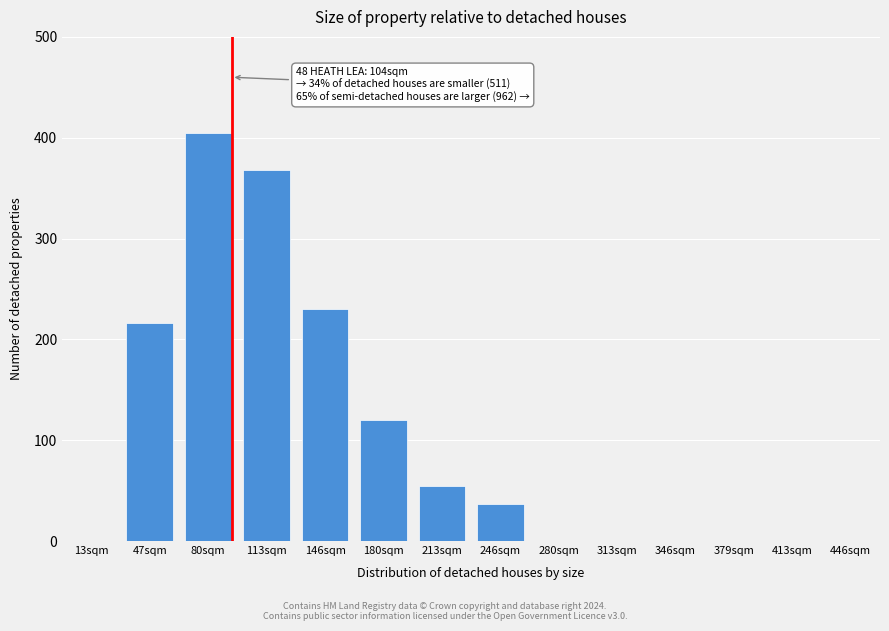

Reading left to right, list all the values displayed in this chart.

13sqm=0	47sqm=216	80sqm=405	113sqm=368	146sqm=230	180sqm=120	213sqm=55	246sqm=37	280sqm=0	313sqm=0	346sqm=0	379sqm=0	413sqm=0	446sqm=0